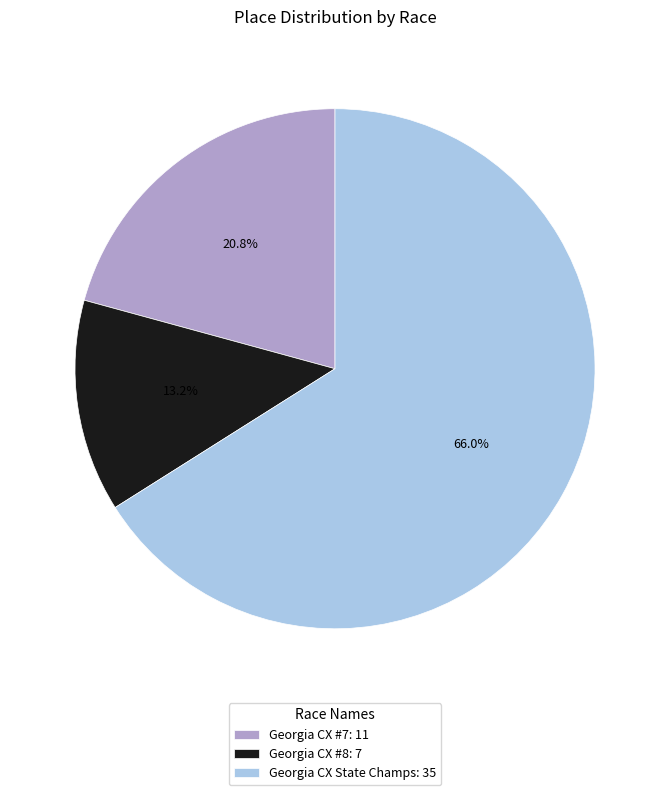

To the nearest percent, what percentage of the pie is Georgia CX State Champs?

66%